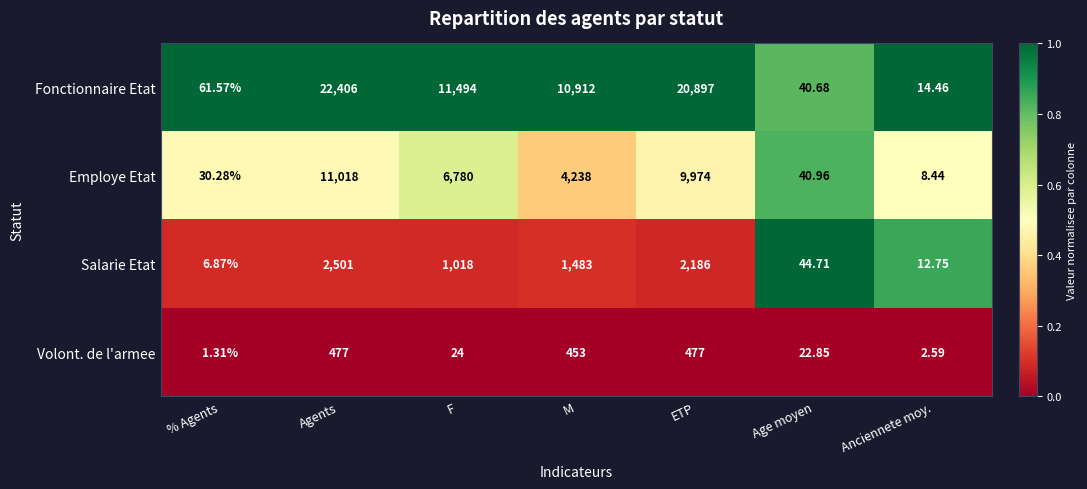

Which series has the largest total across all categories?

Fonctionnaire Etat